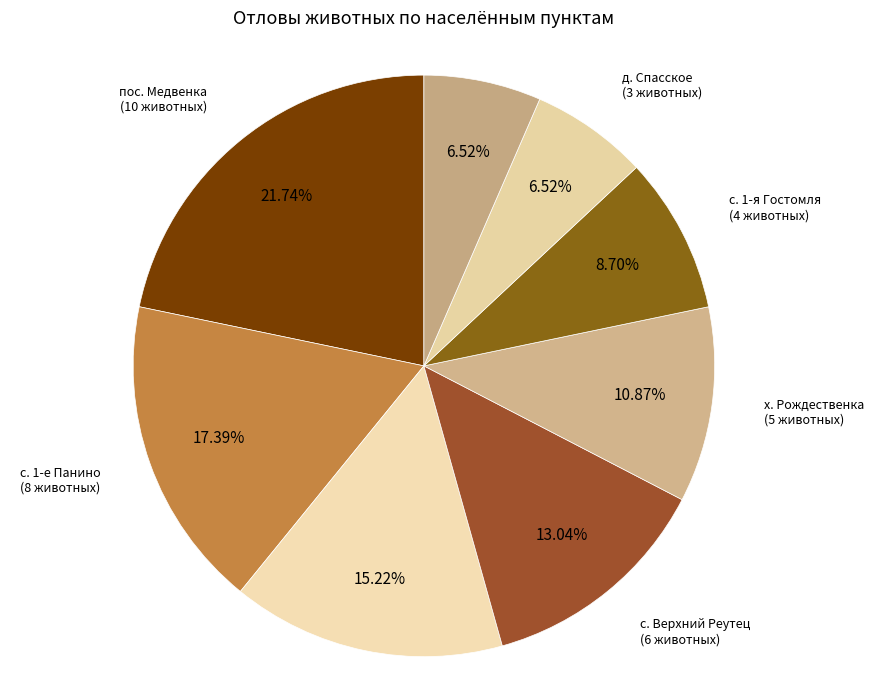

Count the number of slices in the pie.

8